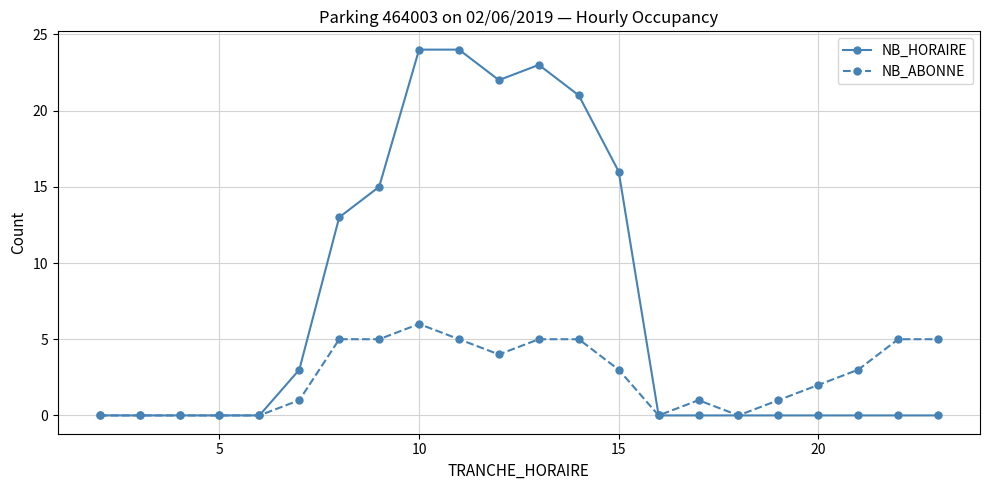

How many series are shown in this chart?

2